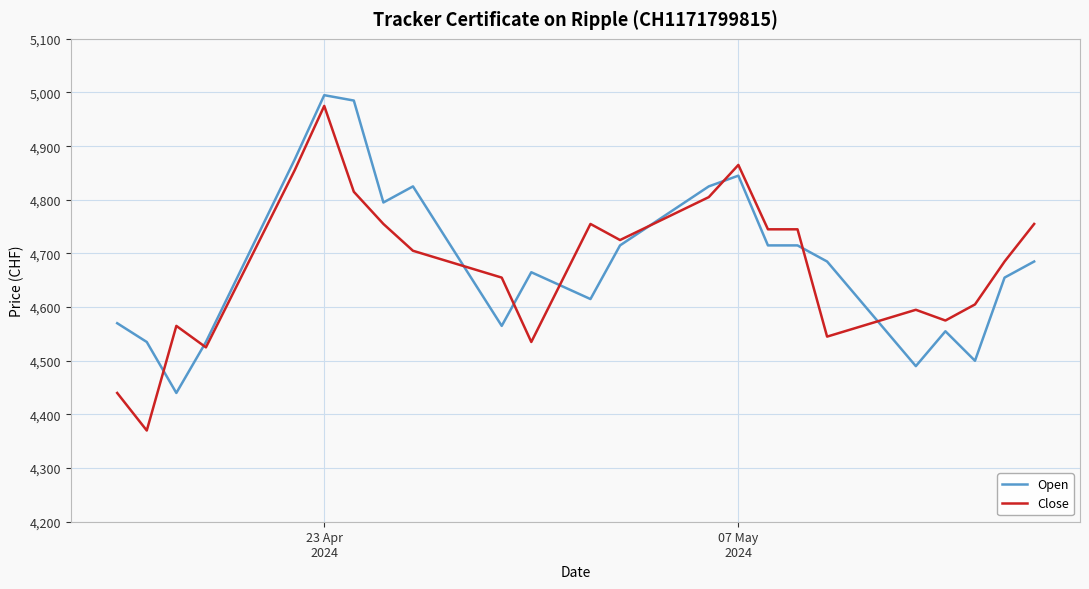

Which series has the widest spread of values?

Close